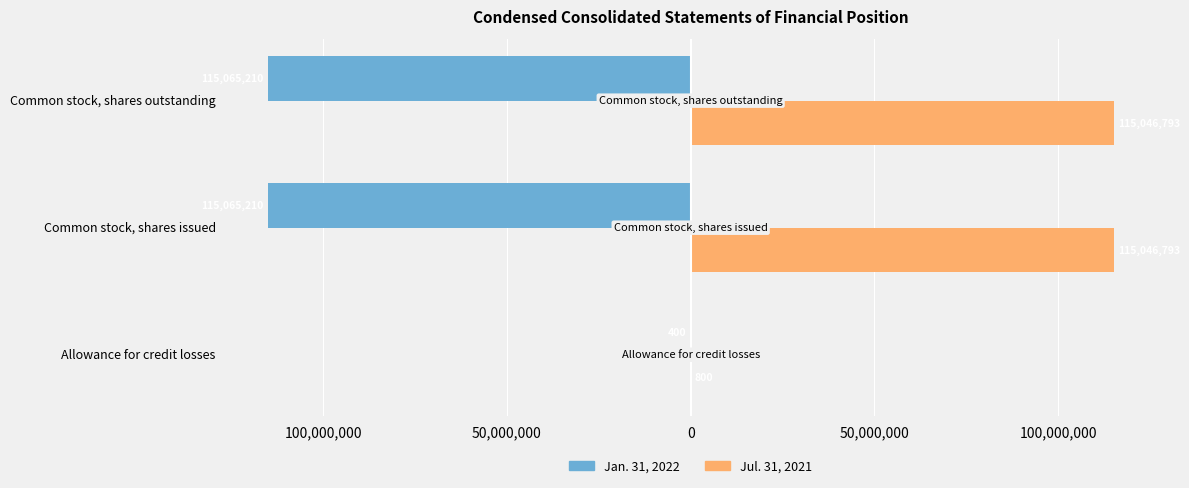

What are all the series names shown in the legend?

Jan. 31, 2022, Jul. 31, 2021